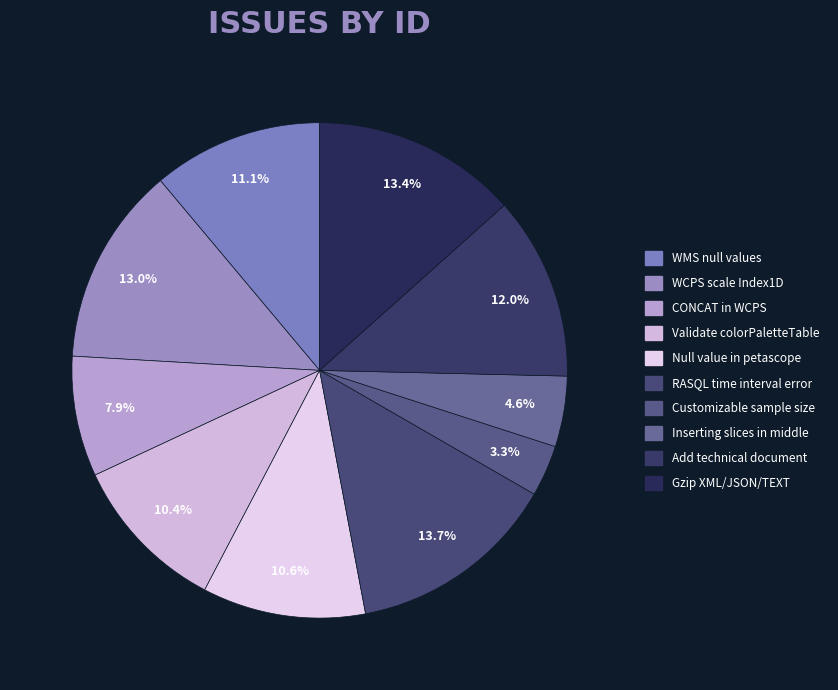

To the nearest percent, what is the average slice percentage?

10%